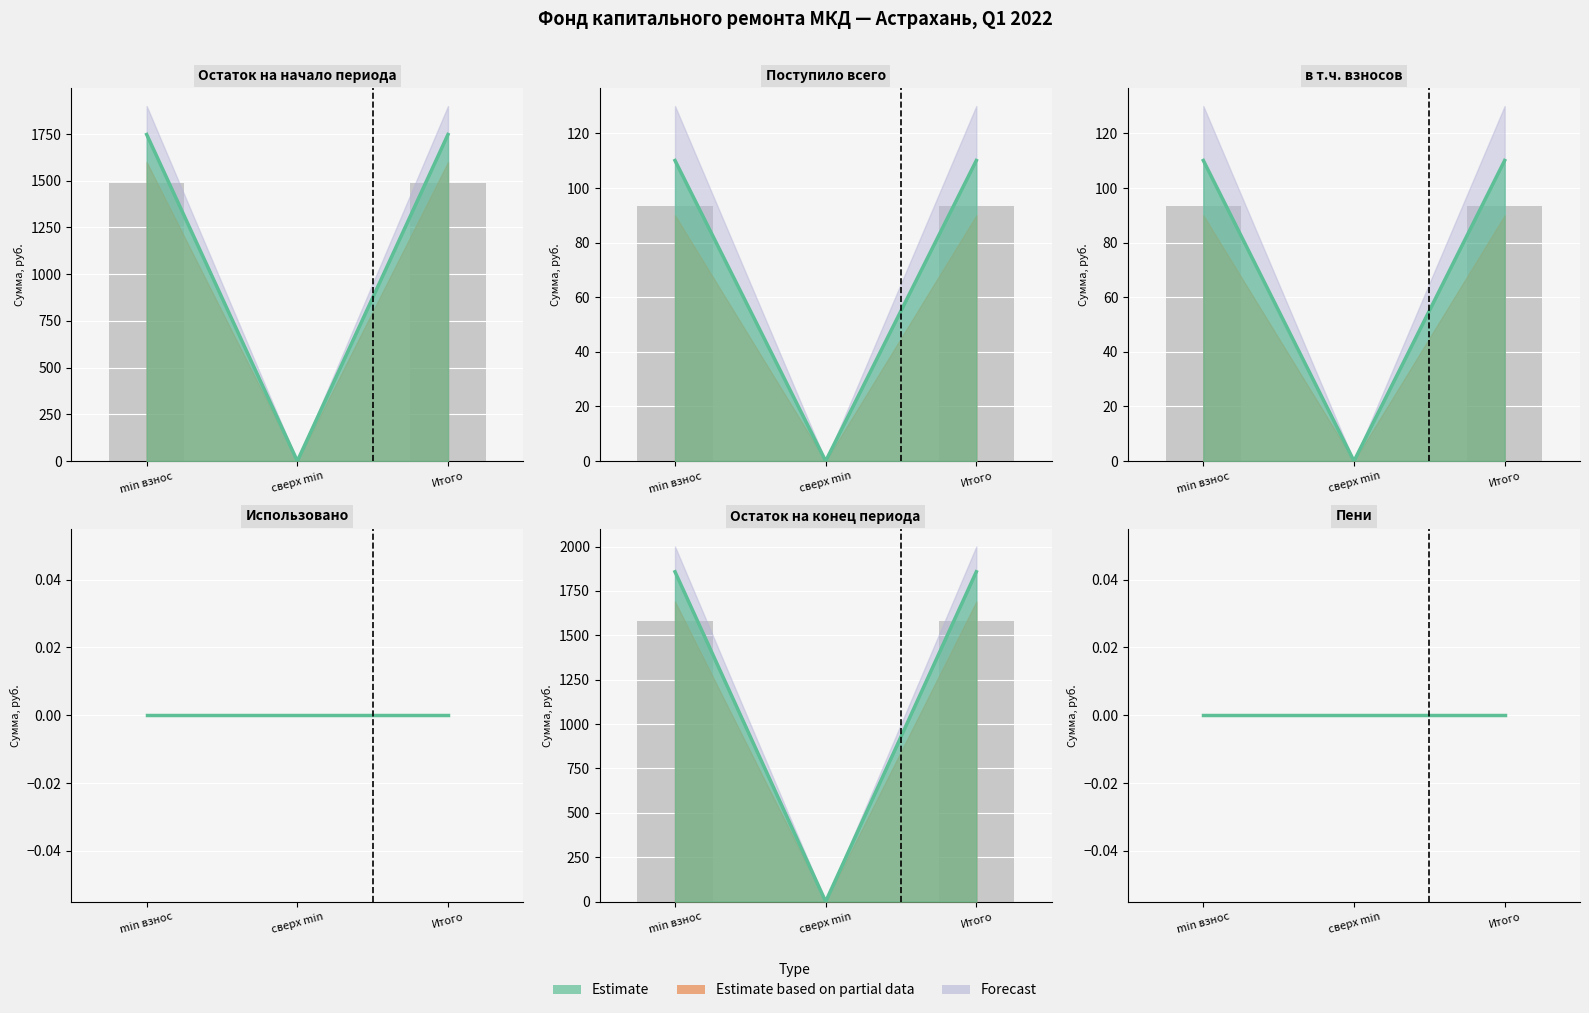

Rank the categories by Остаток на начало value from highest to lowest.

min взнос, Итого, сверх min